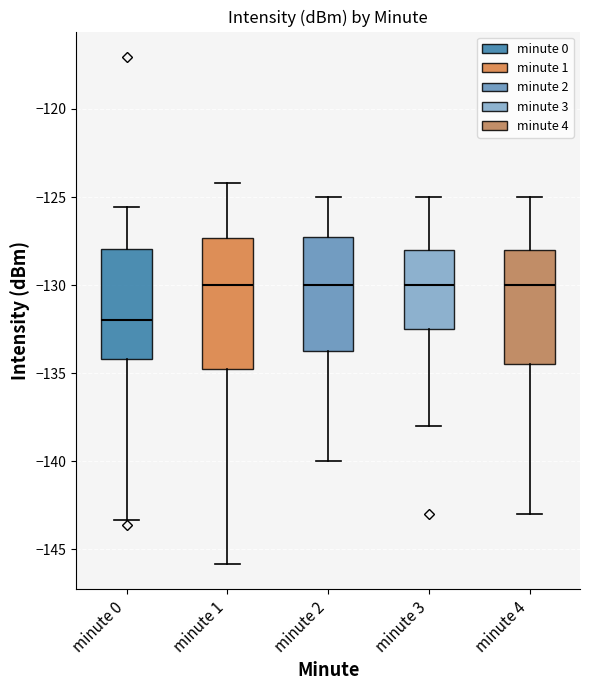

Reading left to right, transcribe this box plot: for each box, give where its median line is, the range the box spans, and where its two whiskers end, as read against the y-axis. The values are not printed on the chart, so give them approximately, as read against the axis.

minute 0: median -132.0, box -134.0 to -128.0, whiskers -143.5 to -125.5
minute 1: median -130.0, box -135.0 to -127.5, whiskers -146.0 to -124.0
minute 2: median -130.0, box -133.5 to -127.0, whiskers -140.0 to -125.0
minute 3: median -130.0, box -132.5 to -128.0, whiskers -138.0 to -125.0
minute 4: median -130.0, box -134.5 to -128.0, whiskers -143.0 to -125.0